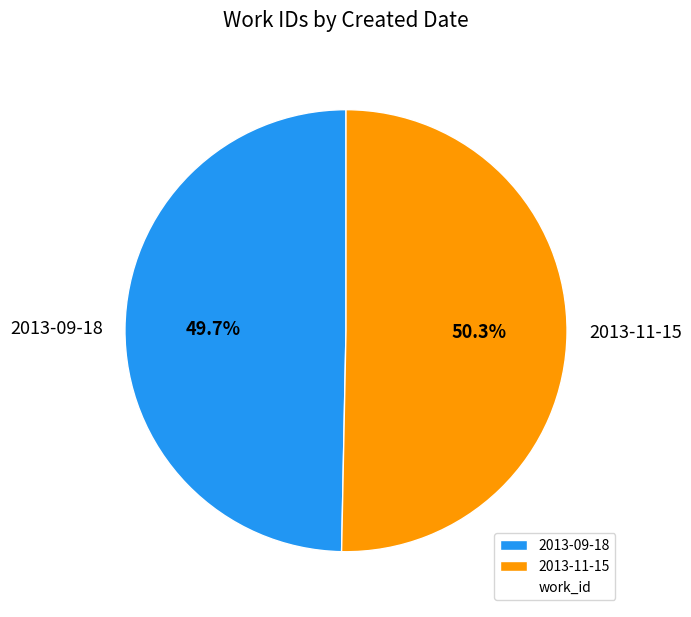

What percentage is the 2013-11-15 slice, to the nearest percent?

50%